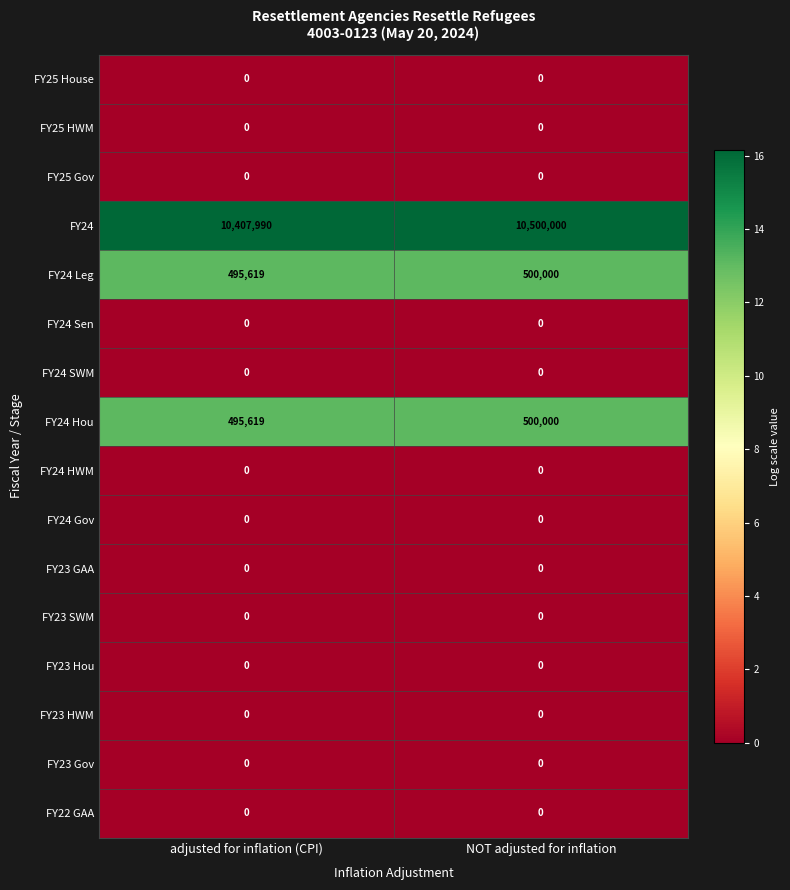

Between adjusted for inflation (CPI) and NOT adjusted for inflation, which series saw the biggest shift?

FY24